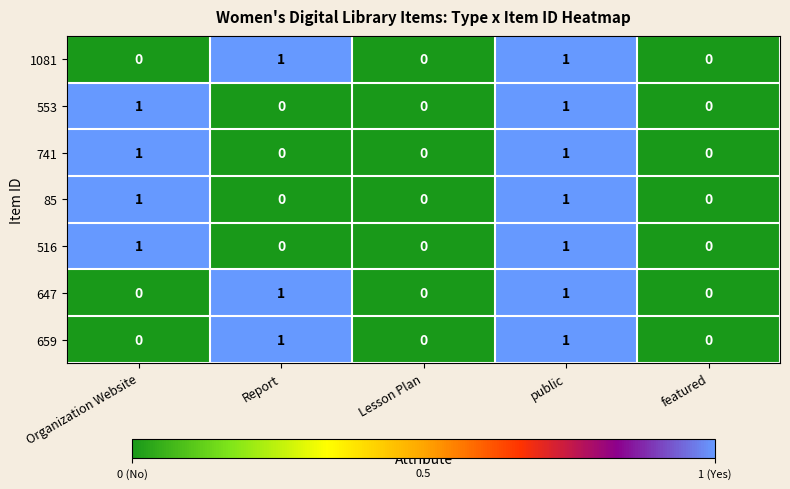

Count the number of data series in this chart.

7